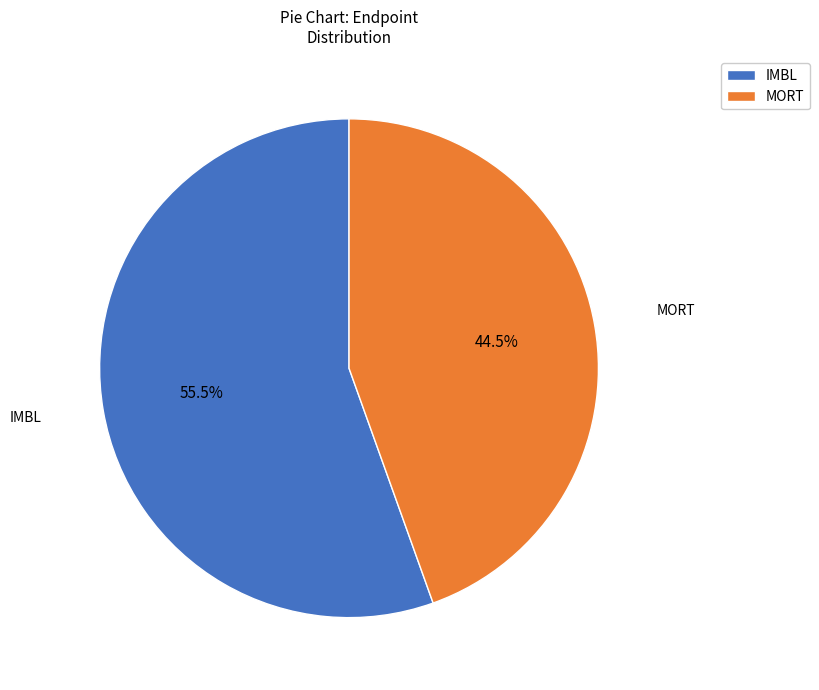

Approximately how many times larger is the value at MORT compared to IMBL?

0.8